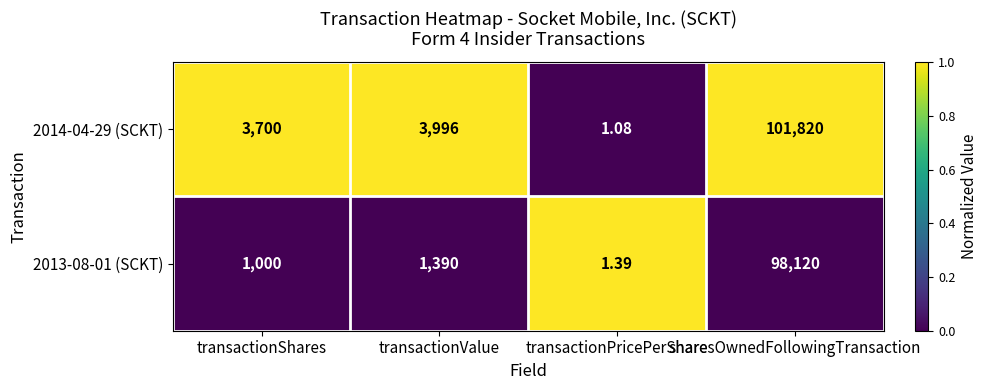

Rank the series by their maximum value, from highest to lowest.

2014-04-29 (SCKT), 2013-08-01 (SCKT)